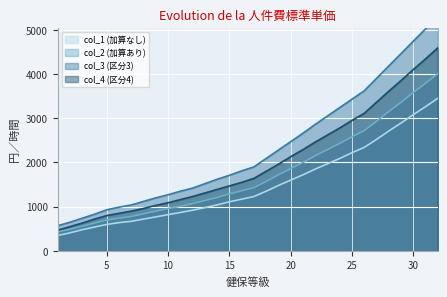

Between 17 and 20, which series saw the biggest shift?

col_3 (区分3)